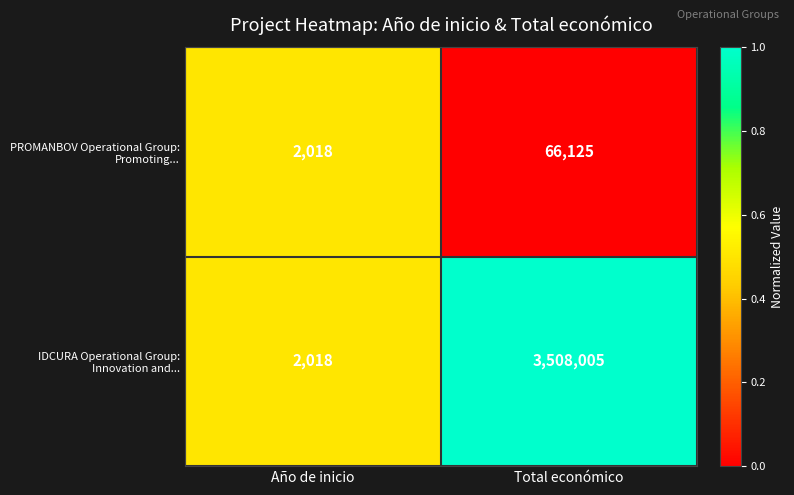

At which category is the sum across all series the highest?

Total económico